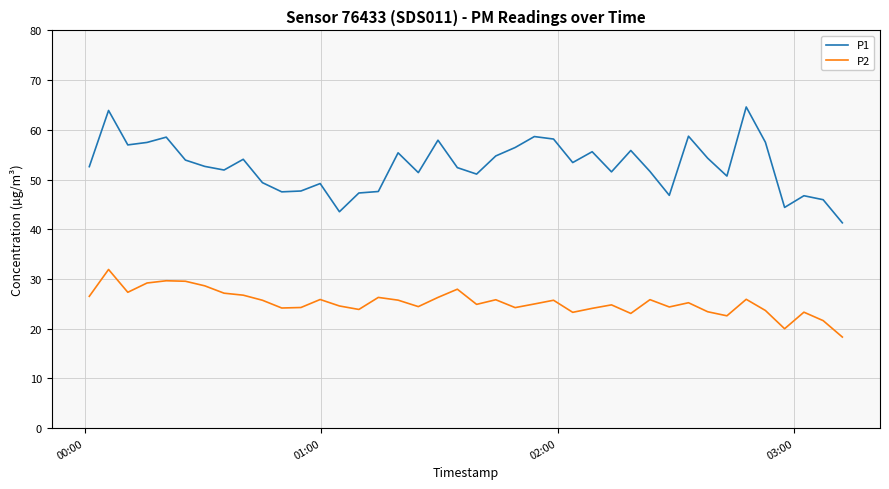

Rank the series by their maximum value, from lowest to highest.

P2, P1